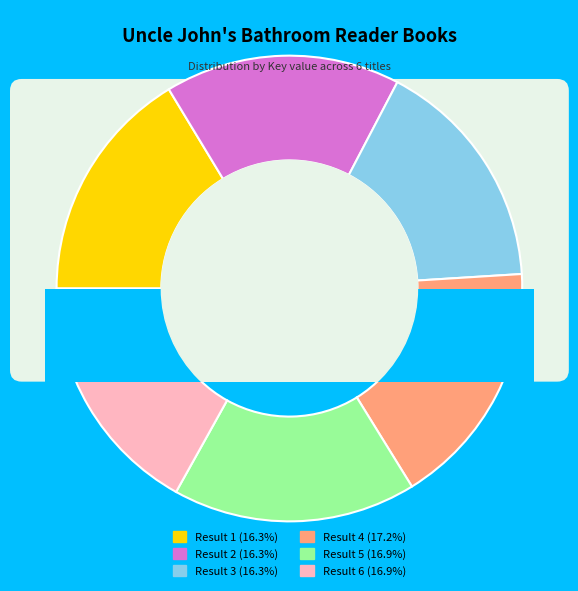

Is 4 the majority of the pie?

No